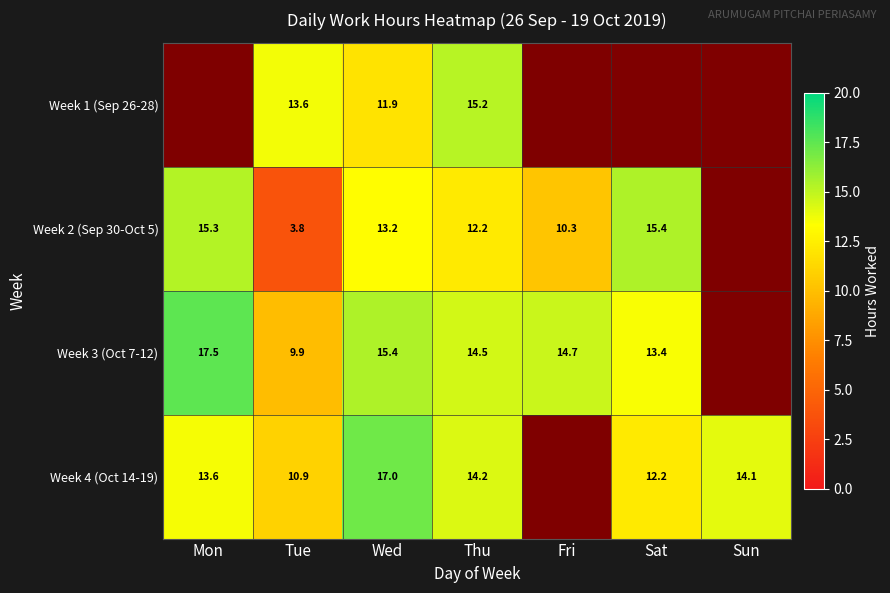

Is the value of Week 3 (Oct 7-12) at Tue greater than the value of Week 4 (Oct 14-19) at Mon?

No